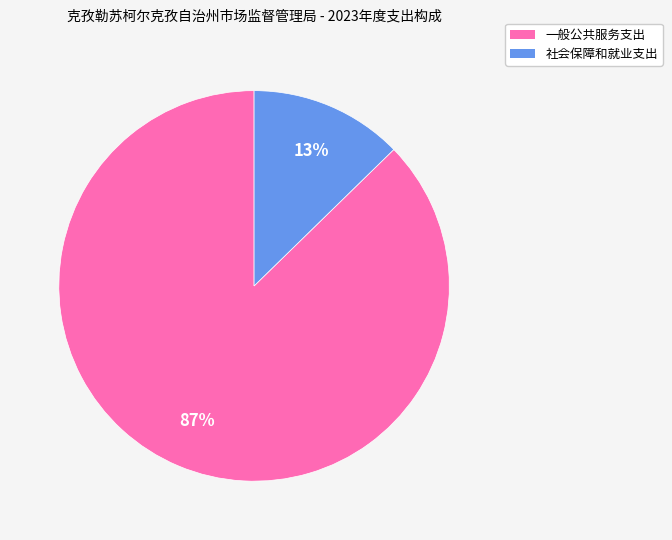

How many segments does this pie chart have?

2